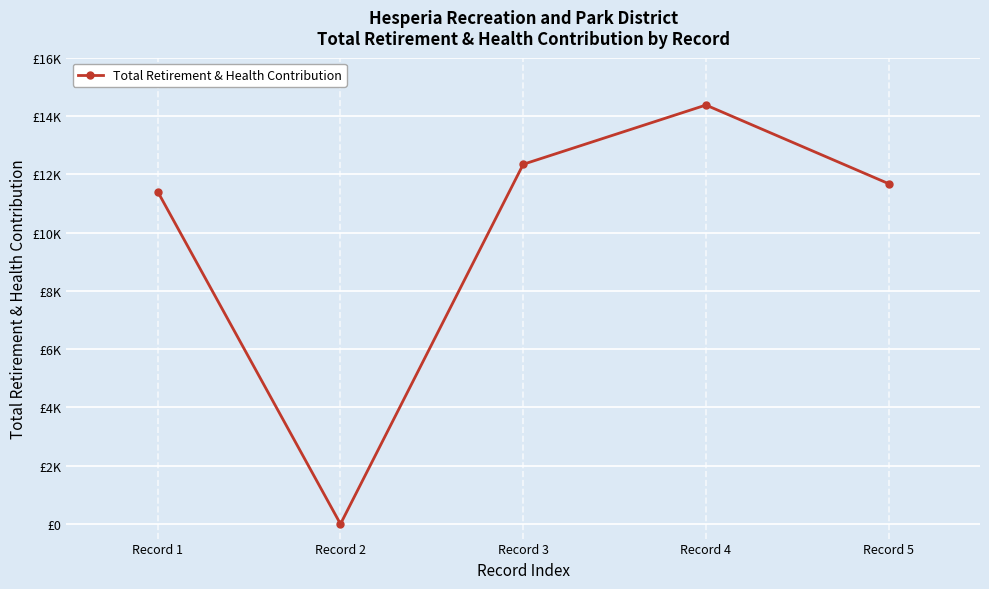

Does the chart have visible grid lines?

Yes